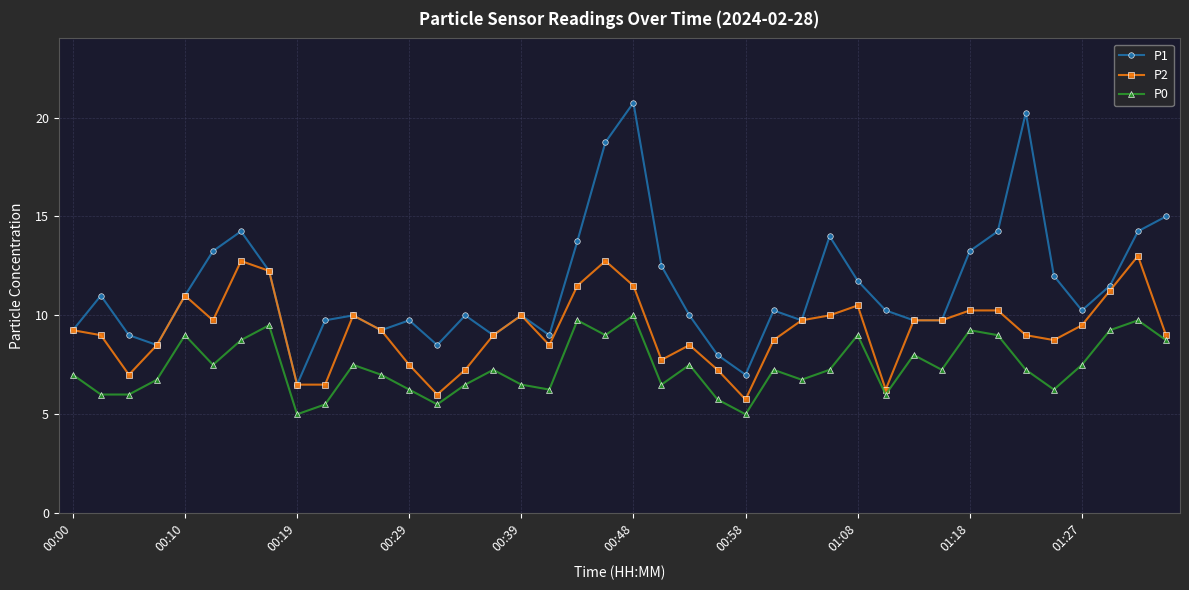

What are all the series names shown in the legend?

P1, P2, P0